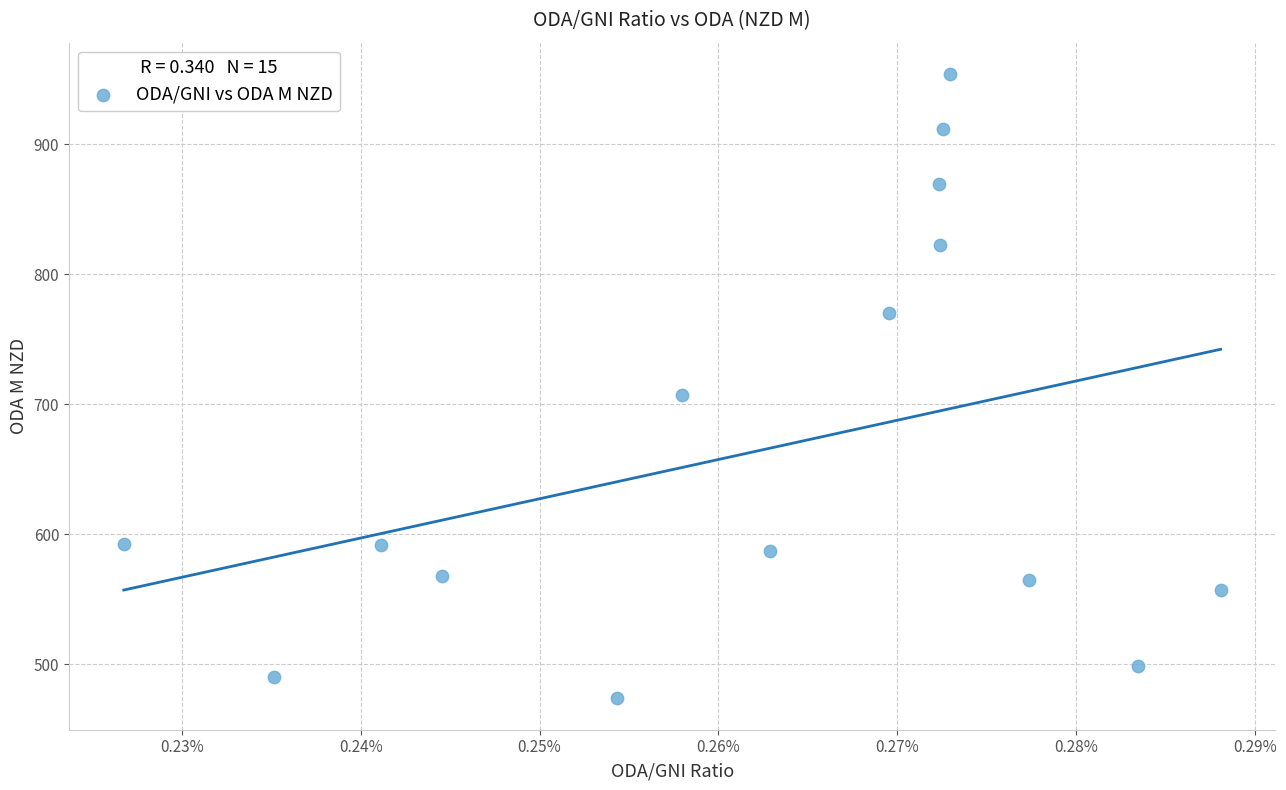

What Y value in the scatter plot is closest to 713?

707.0